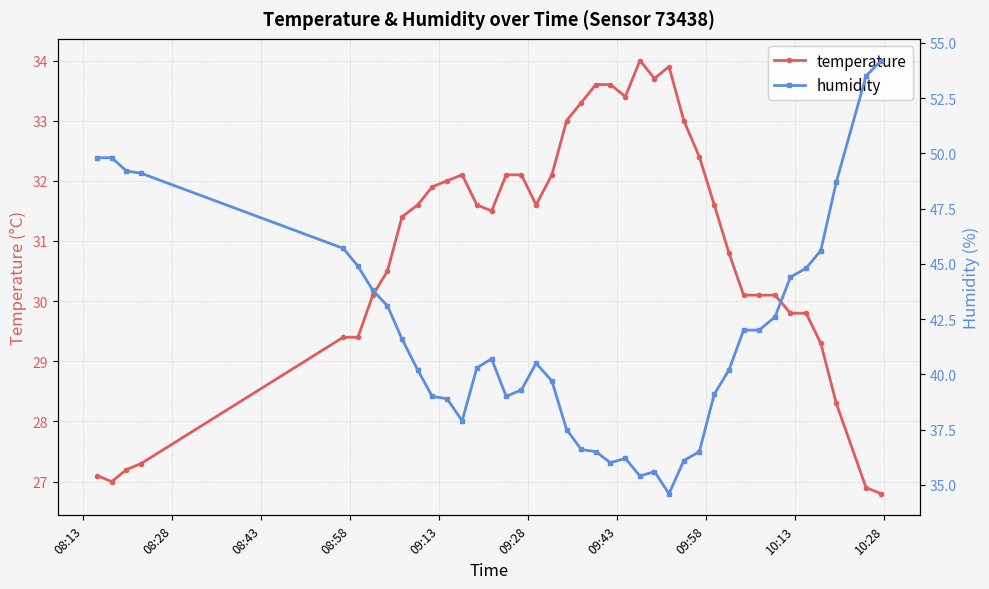

True or false: temperature has more than 0 interior local peaks.

True